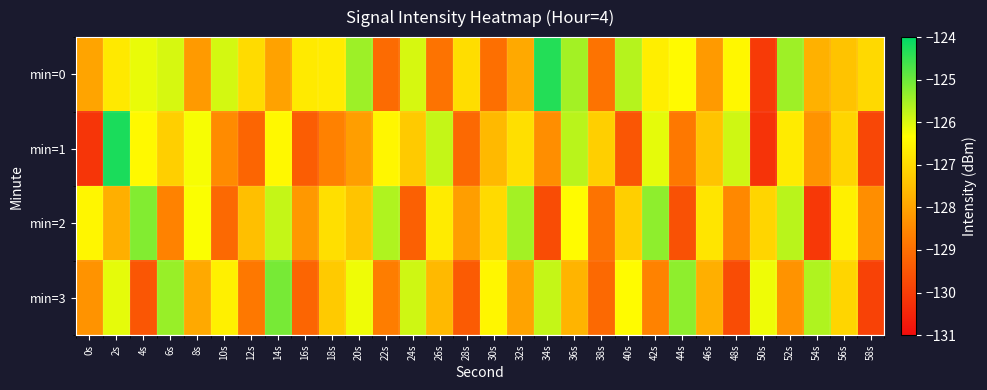

At 14s, list the series in order from largest to smallest.

min=3, min=2, min=1, min=0